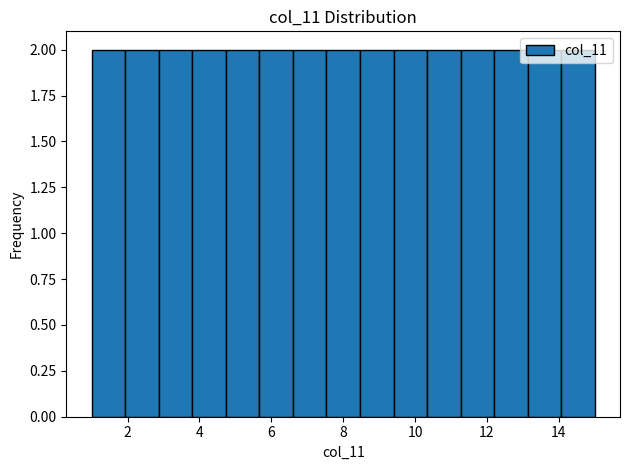

Reading left to right, transcribe this chart: for each bar, give the range it covers on the x-axis and its height. Neither the bar edges nor the heights are printed on the chart, so give them approximately, as read against the axes.

1.0 to 2.0: 2
2.0 to 2.8: 2
2.8 to 3.8: 2
3.8 to 4.8: 2
4.8 to 5.6: 2
5.6 to 6.6: 2
6.6 to 7.6: 2
7.6 to 8.4: 2
8.4 to 9.4: 2
9.4 to 10.4: 2
10.4 to 11.2: 2
11.2 to 12.2: 2
12.2 to 13.2: 2
13.2 to 14.0: 2
14.0 to 15.0: 2